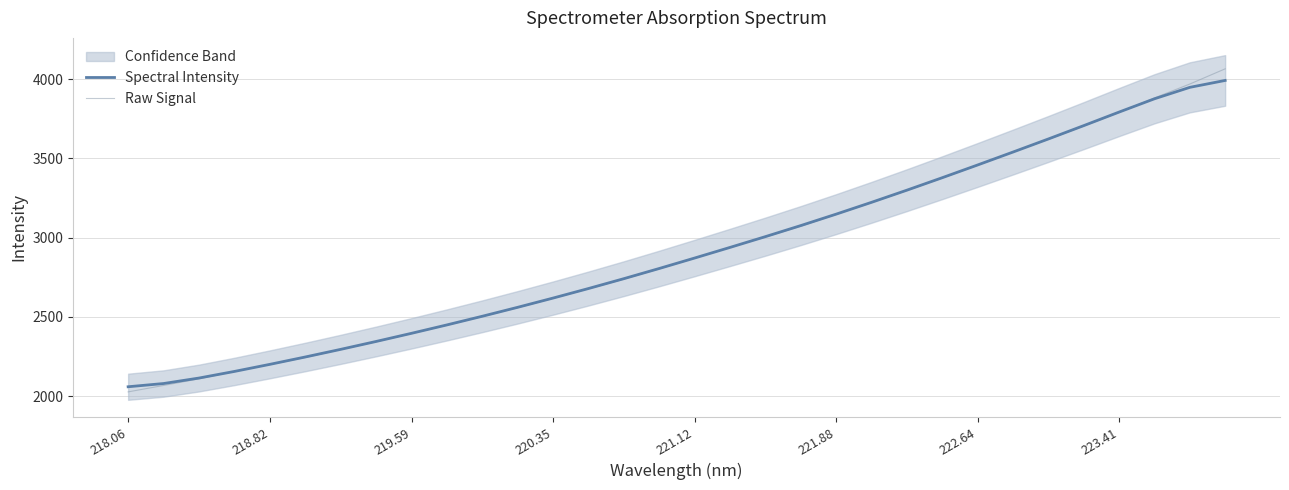

At how many categories does at least one series exceed 3956?

2